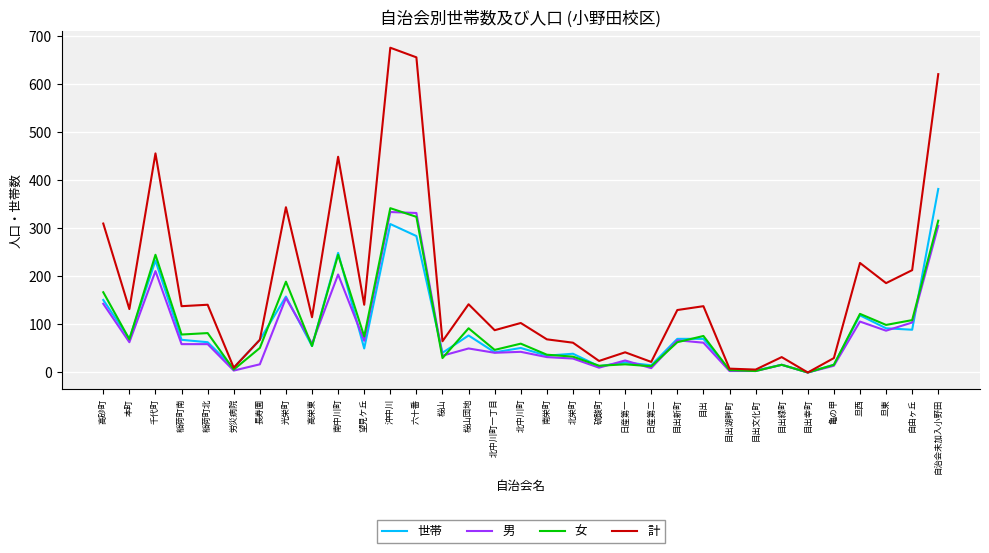

Which category has the highest value in the 計 series?

沖中川